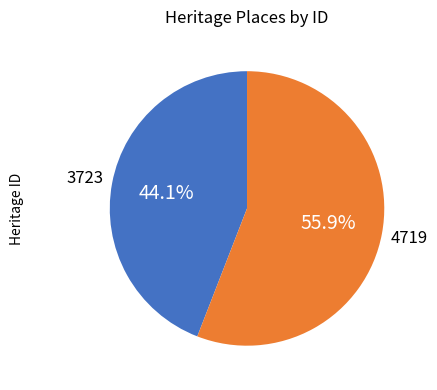

Does any single category account for the majority?

Yes